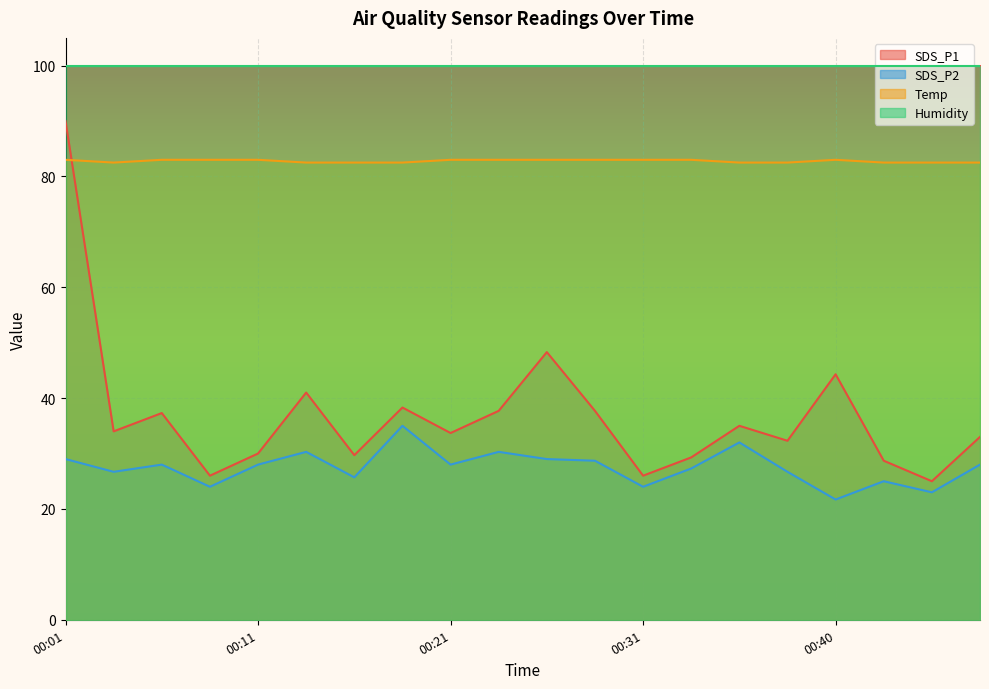

Does the chart display data point markers on the line(s)?

No